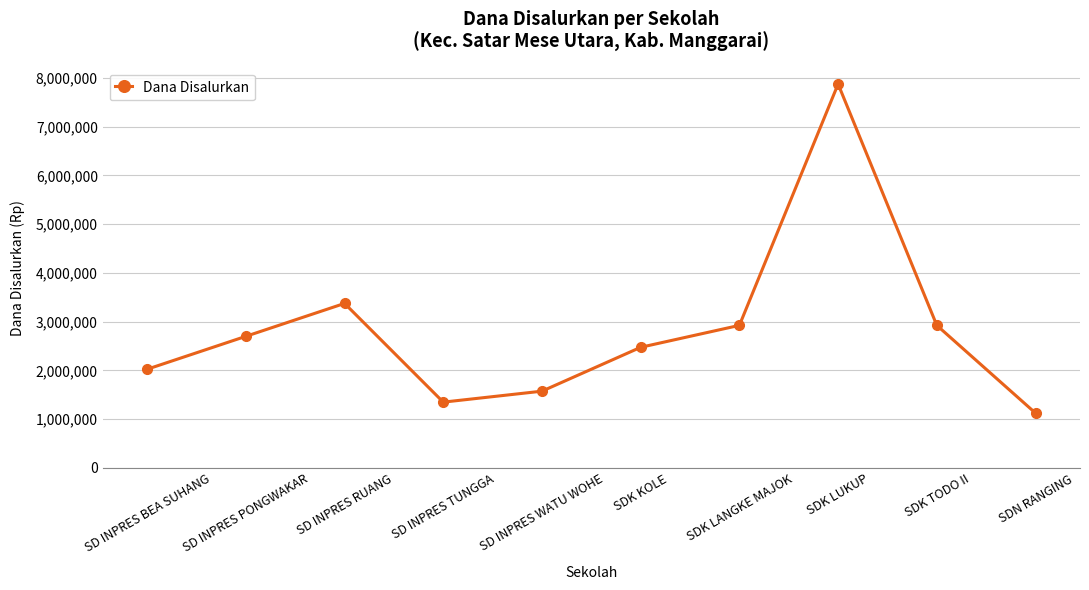

True or false: the data has more than 2 interior local peaks.

False